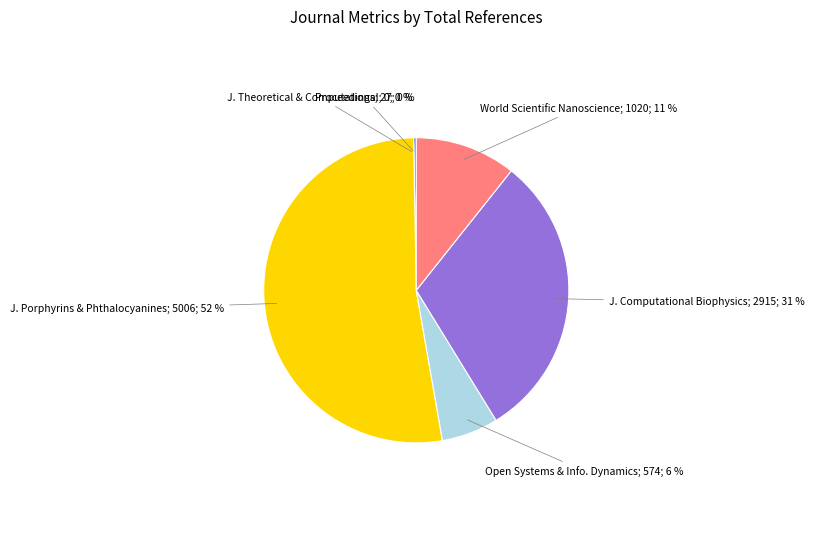

To the nearest percent, what is the difference between the largest and smallest slice percentages?

52%